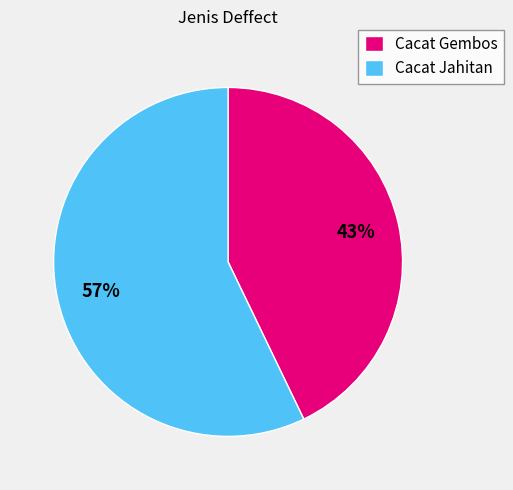

Rank the categories by value from highest to lowest.

Cacat Jahitan, Cacat Gembos